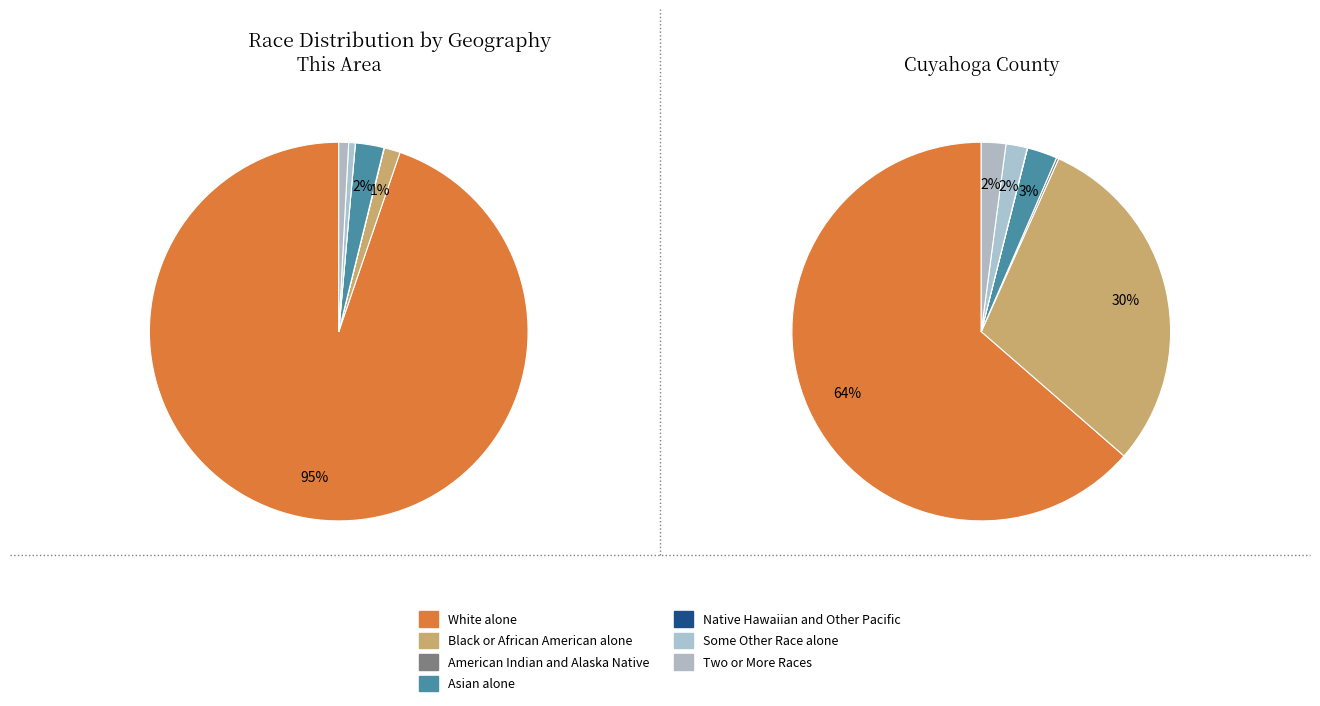

Which slice is the largest?

White alone